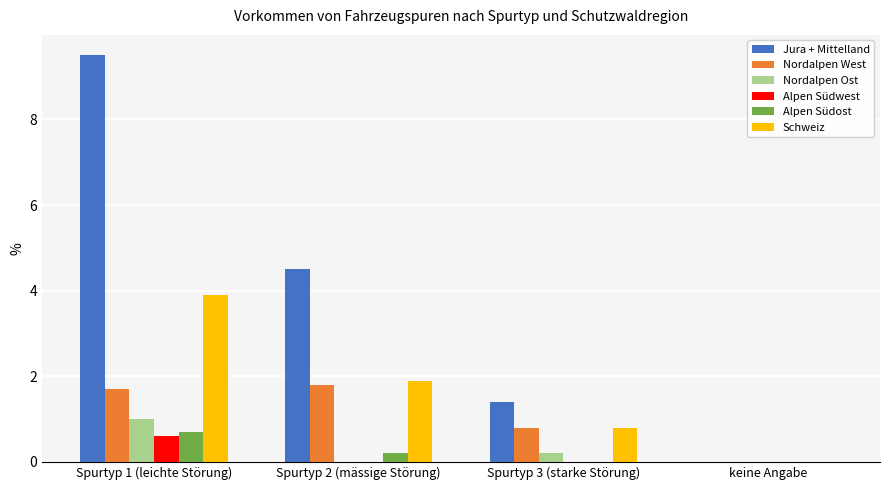

Reading right to left, transcribe all the data shown in this chart.

Jura + Mittelland: 0.0	1.4	4.5	9.5
Nordalpen West: 0.0	0.8	1.8	1.7
Nordalpen Ost: 0.0	0.2	0.0	1.0
Alpen Südwest: 0.0	0.0	0.0	0.6
Alpen Südost: 0.0	0.0	0.2	0.7
Schweiz: 0.0	0.8	1.9	3.9